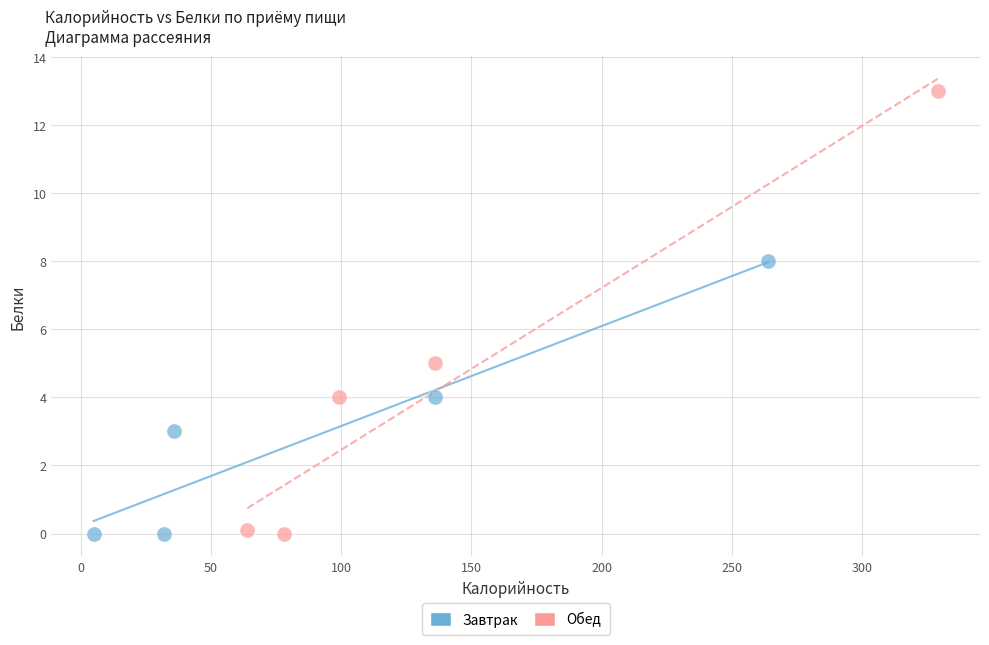

Which series contains the highest Y value?

Обед